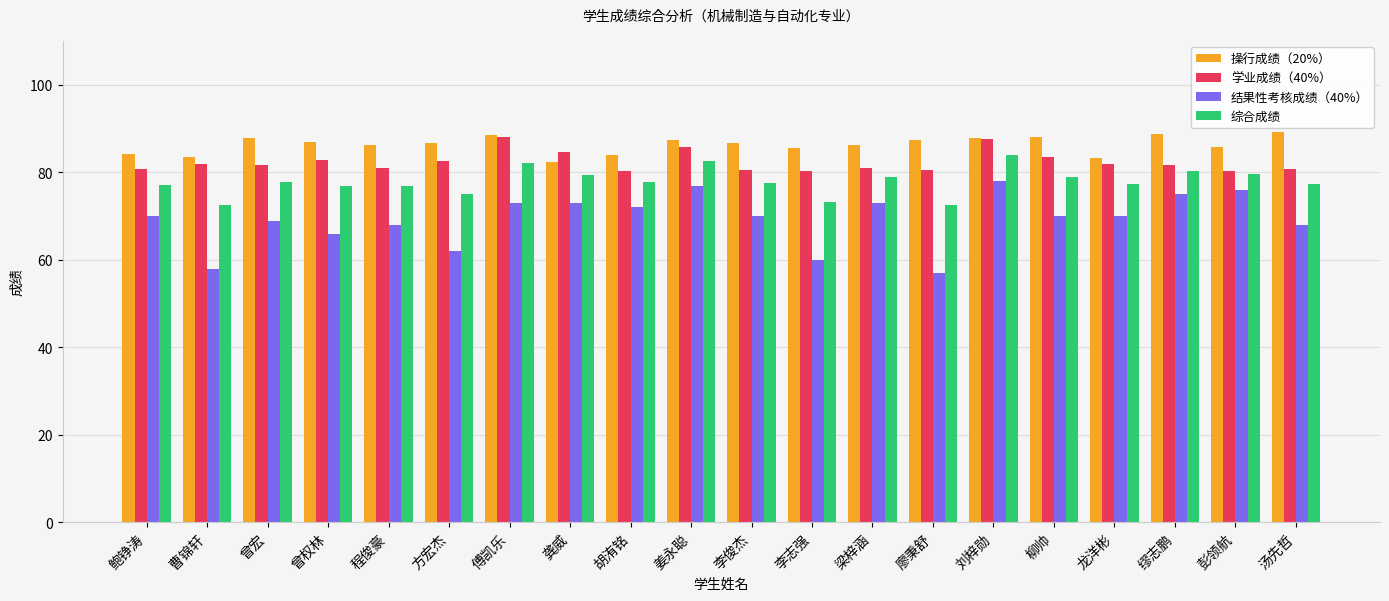

List the series in order of their overall mean, highest first.

操行成绩（20%）, 学业成绩（40%）, 综合成绩, 结果性考核成绩（40%）